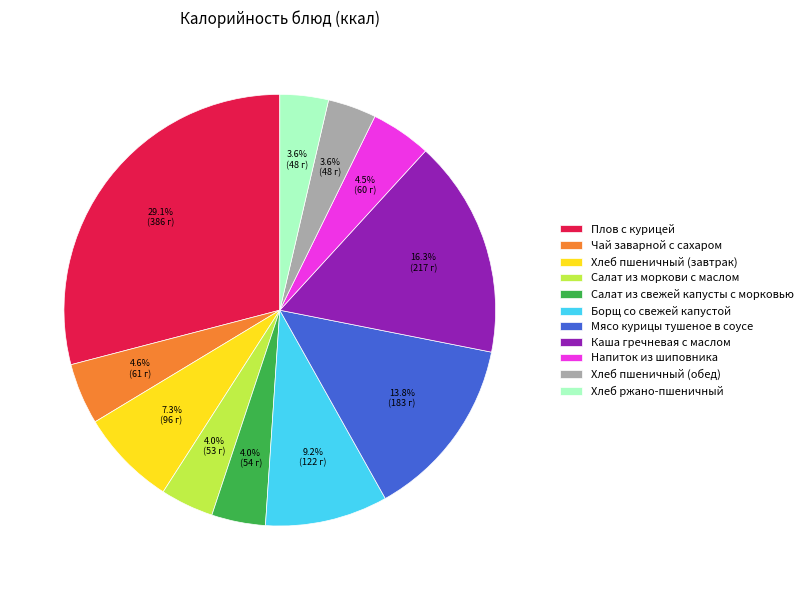

Does Хлеб ржано-пшеничный account for over 50% of the chart?

No